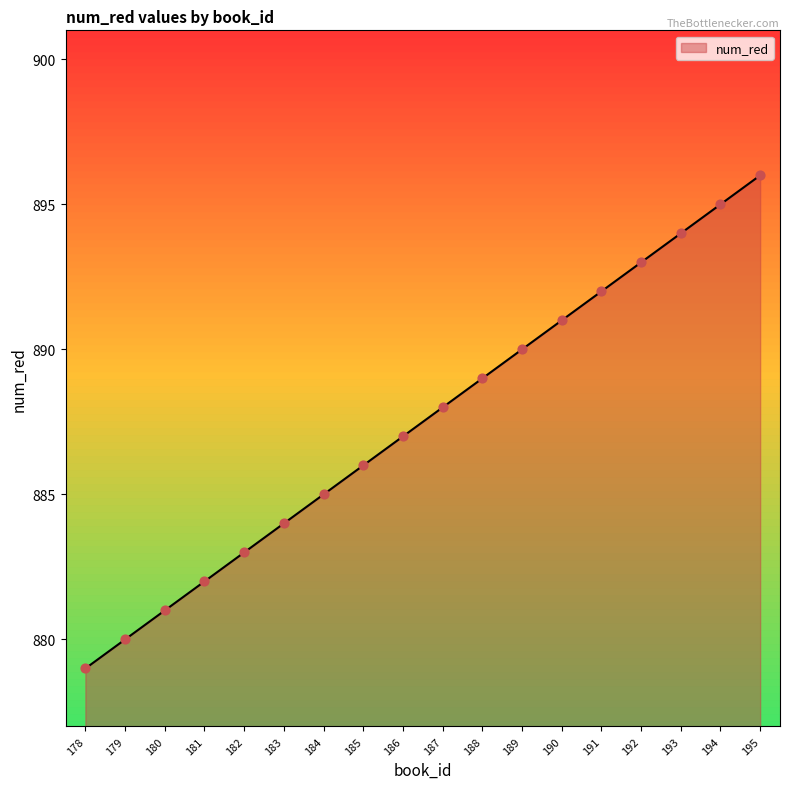

Approximately how many times larger is the value at 189 compared to 182?

1.0